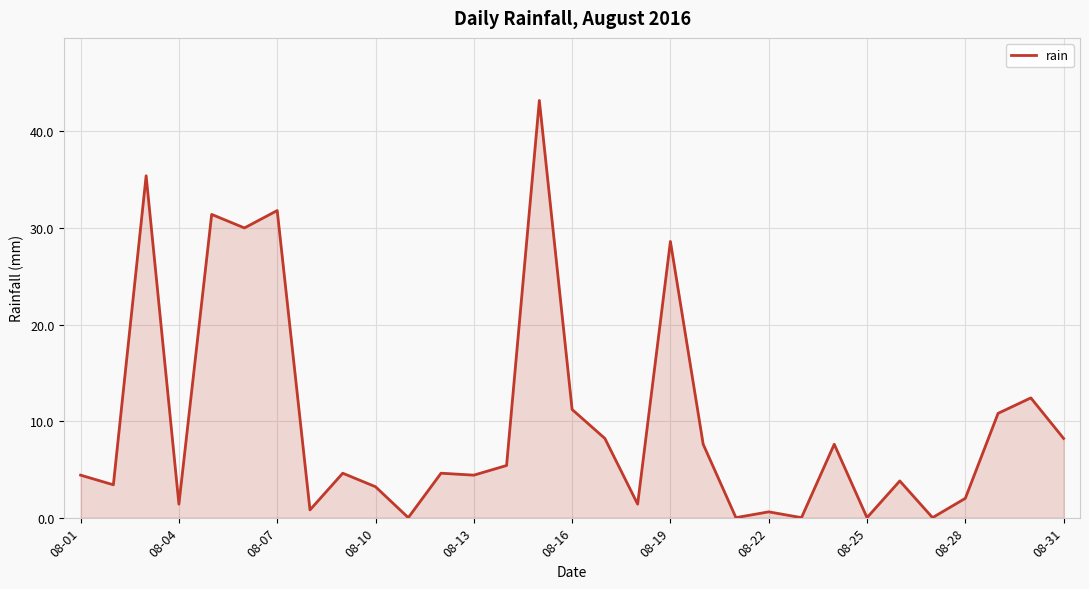

What is the greatest value displayed?

43.2